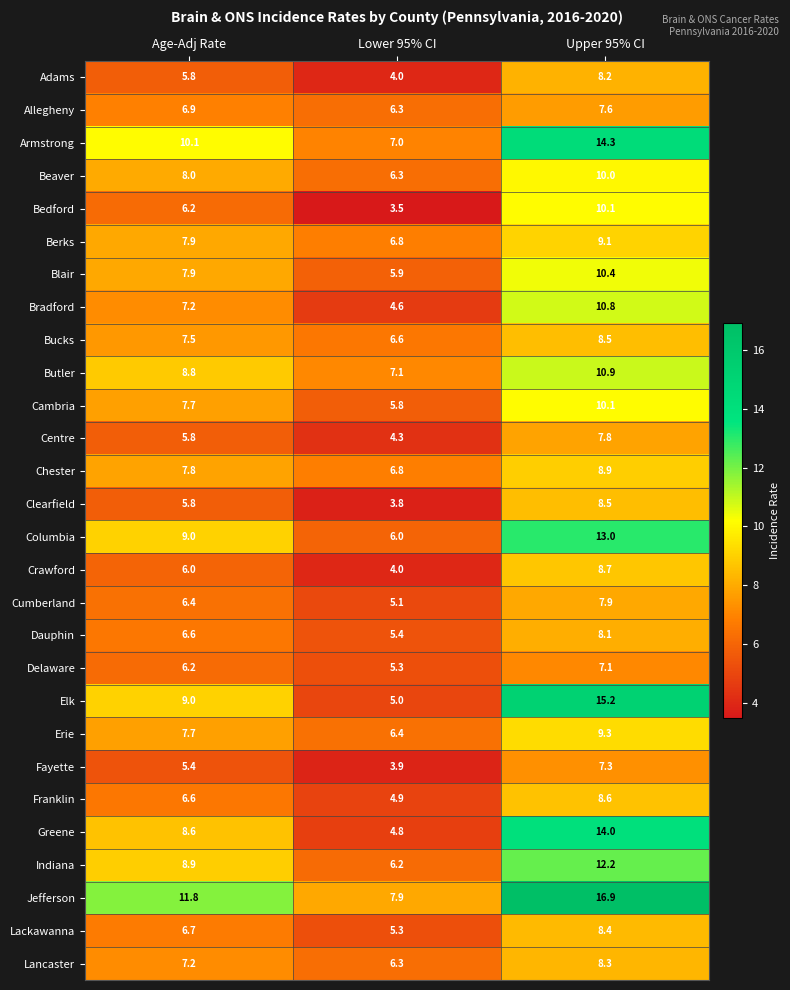

How many series are shown in this chart?

28